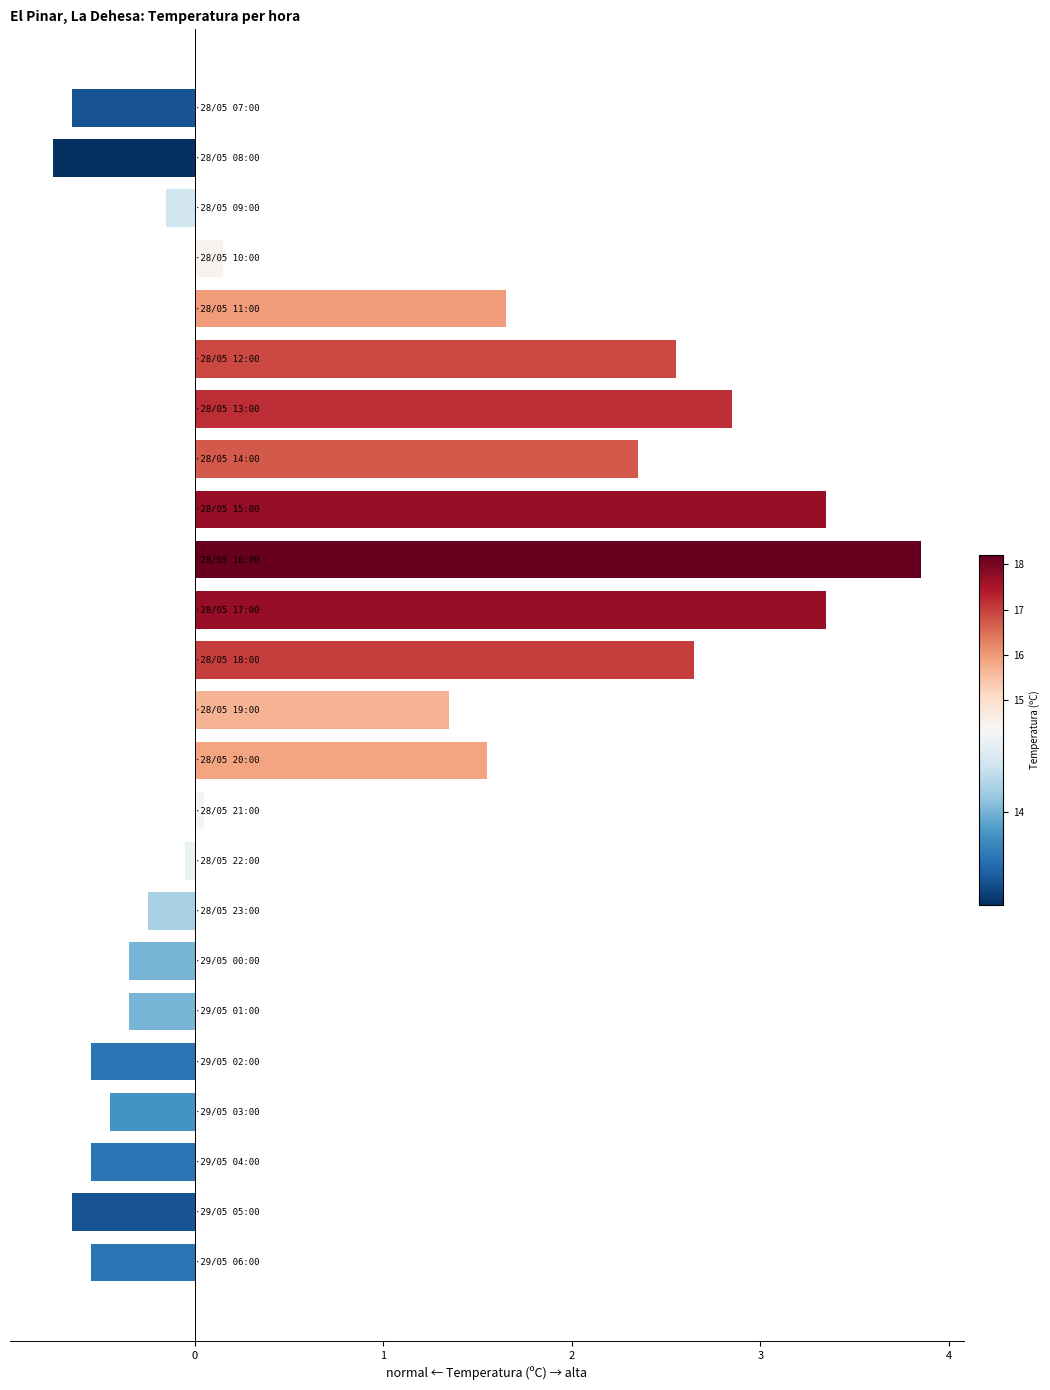

What is the difference between the second highest and minimum values?

4.1